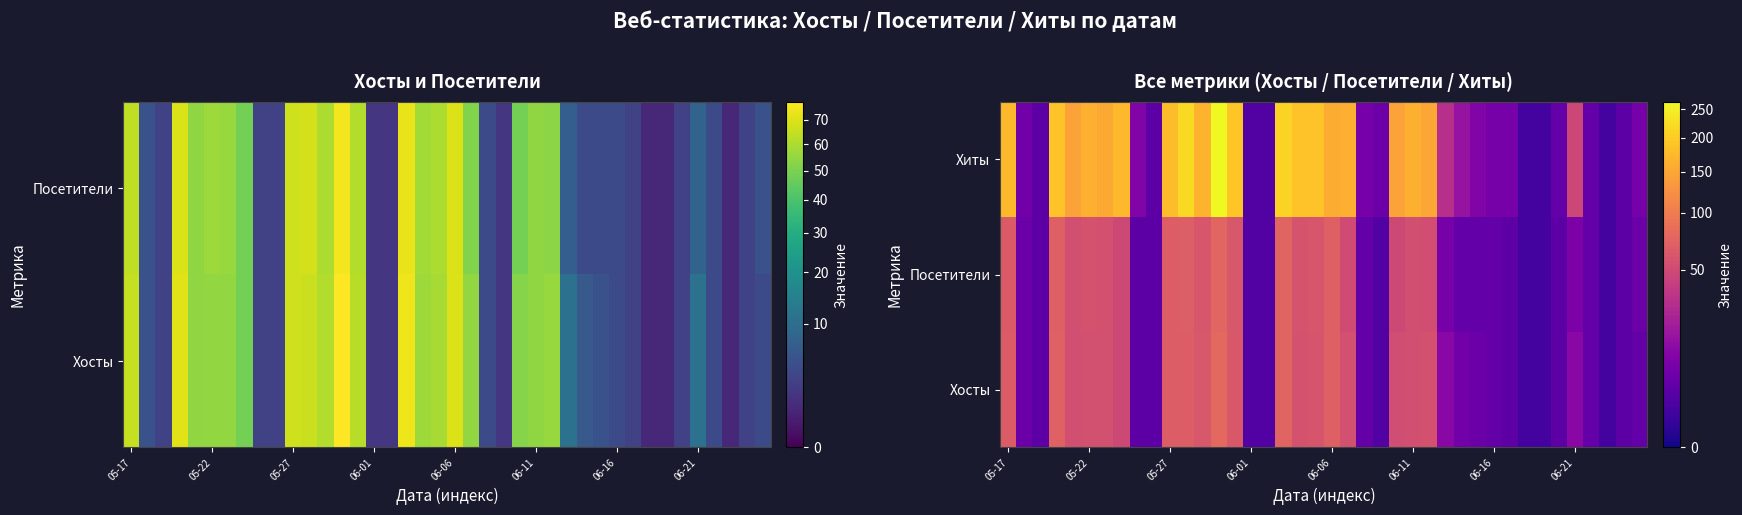

How many series are shown in this chart?

3